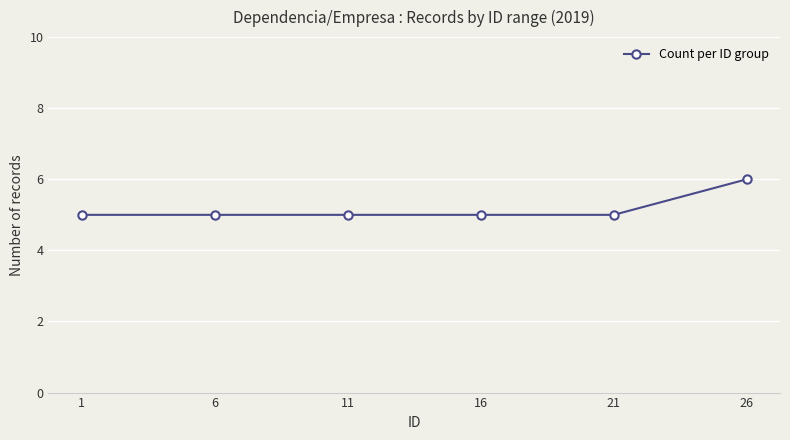

Reading right to left, what are all the values shown in this chart?

6	5	5	5	5	5